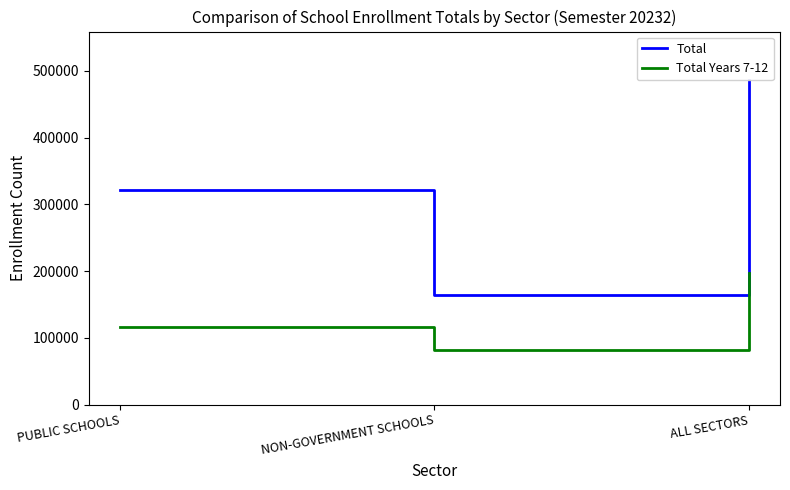

The value of Total Years 7-12 at NON-GOVERNMENT SCHOOLS is 117082. True or false?

False